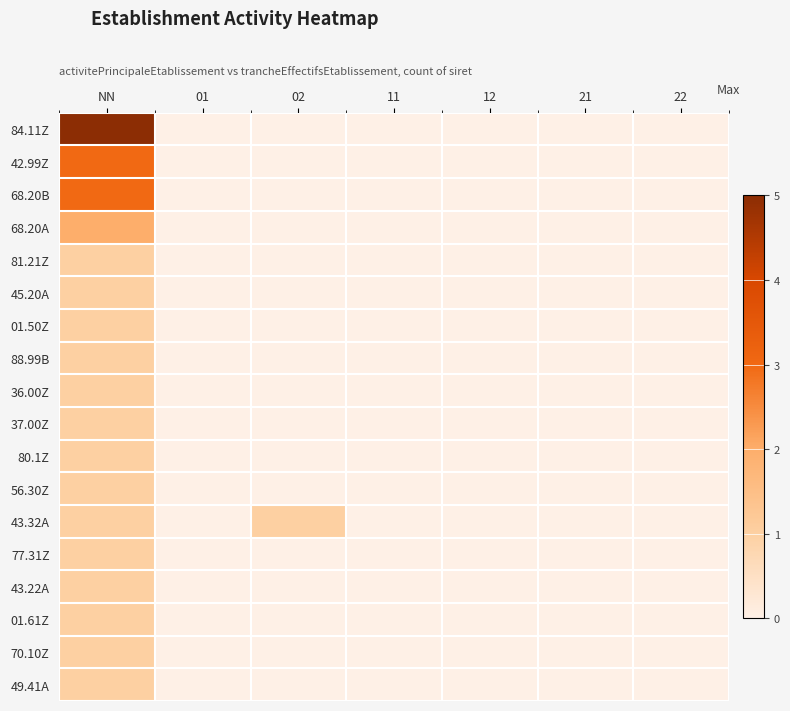

Reading left to right, transcribe all the data shown in this chart.

84.11Z: NN=5	01=0	02=0	11=0	12=0	21=0	22=0
42.99Z: NN=3	01=0	02=0	11=0	12=0	21=0	22=0
68.20B: NN=3	01=0	02=0	11=0	12=0	21=0	22=0
68.20A: NN=2	01=0	02=0	11=0	12=0	21=0	22=0
81.21Z: NN=1	01=0	02=0	11=0	12=0	21=0	22=0
45.20A: NN=1	01=0	02=0	11=0	12=0	21=0	22=0
01.50Z: NN=1	01=0	02=0	11=0	12=0	21=0	22=0
88.99B: NN=1	01=0	02=0	11=0	12=0	21=0	22=0
36.00Z: NN=1	01=0	02=0	11=0	12=0	21=0	22=0
37.00Z: NN=1	01=0	02=0	11=0	12=0	21=0	22=0
80.1Z: NN=1	01=0	02=0	11=0	12=0	21=0	22=0
56.30Z: NN=1	01=0	02=0	11=0	12=0	21=0	22=0
43.32A: NN=1	01=0	02=1	11=0	12=0	21=0	22=0
77.31Z: NN=1	01=0	02=0	11=0	12=0	21=0	22=0
43.22A: NN=1	01=0	02=0	11=0	12=0	21=0	22=0
01.61Z: NN=1	01=0	02=0	11=0	12=0	21=0	22=0
70.10Z: NN=1	01=0	02=0	11=0	12=0	21=0	22=0
49.41A: NN=1	01=0	02=0	11=0	12=0	21=0	22=0